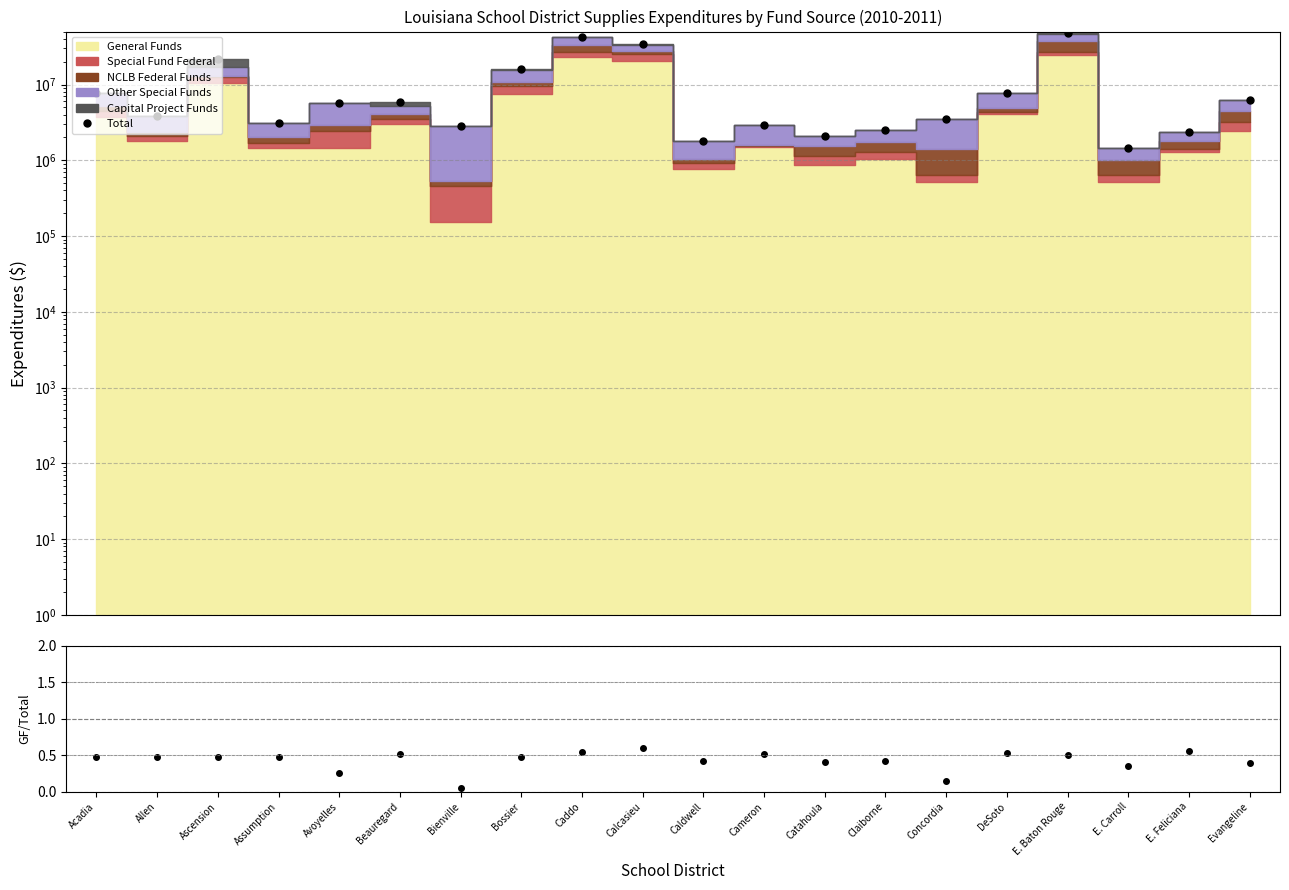

Reading left to right, extract all data points from this chart.

Total: Acadia=7675894.0	Allen=3856315.0	Ascension=21955311.0	Assumption=3125601.0	Avoyelles=5650196.0	Beauregard=5869035.0	Bienville=2852659.0	Bossier=15801820.0	Caddo=42251633.0	Calcasieu=34374910.0	Caldwell=1819201.0	Cameron=2909039.0	Catahoula=2110742.0	Claiborne=2500014.0	Concordia=3495499.0	DeSoto=7714448.0	E. Baton Rouge=48399099.0	E. Carroll=1457542.0	E. Feliciana=2327987.0	Evangeline=6181822.0
General Funds / Total: Acadia=0.5	Allen=0.5	Ascension=0.5	Assumption=0.5	Avoyelles=0.3	Beauregard=0.5	Bienville=0.1	Bossier=0.5	Caddo=0.5	Calcasieu=0.6	Caldwell=0.4	Cameron=0.5	Catahoula=0.4	Claiborne=0.4	Concordia=0.1	DeSoto=0.5	E. Baton Rouge=0.5	E. Carroll=0.4	E. Feliciana=0.6	Evangeline=0.4